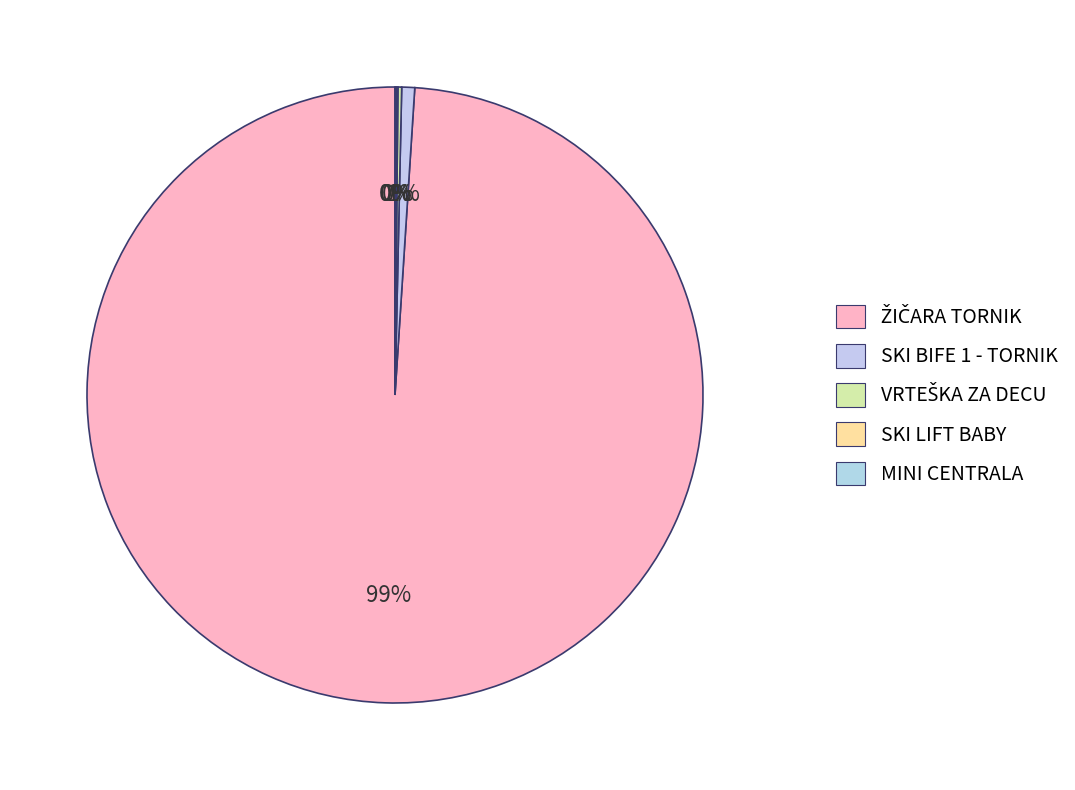

How many slices are in this pie chart?

5